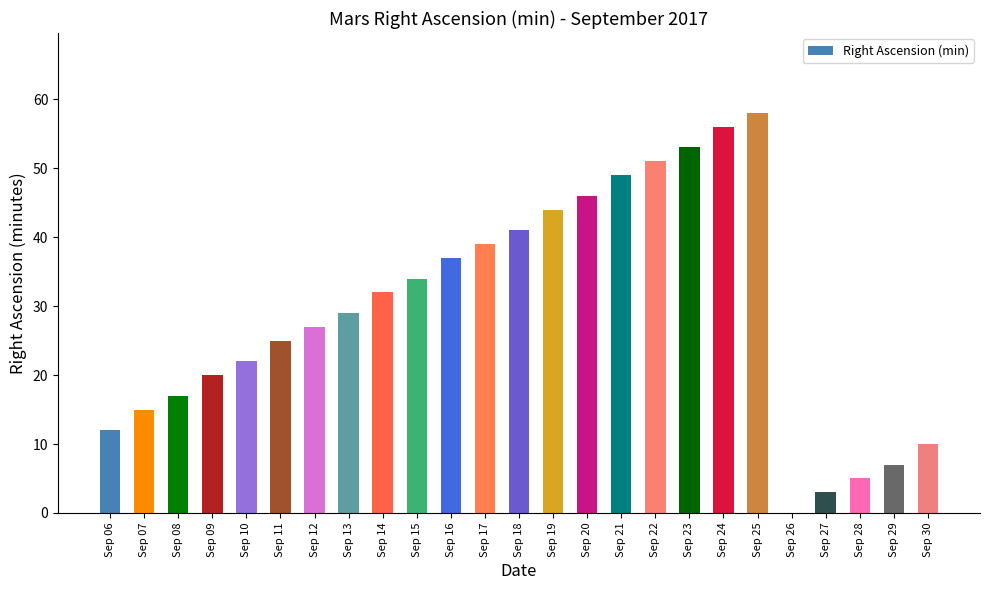

Between Sep 14 and Sep 11, which is larger?

Sep 14